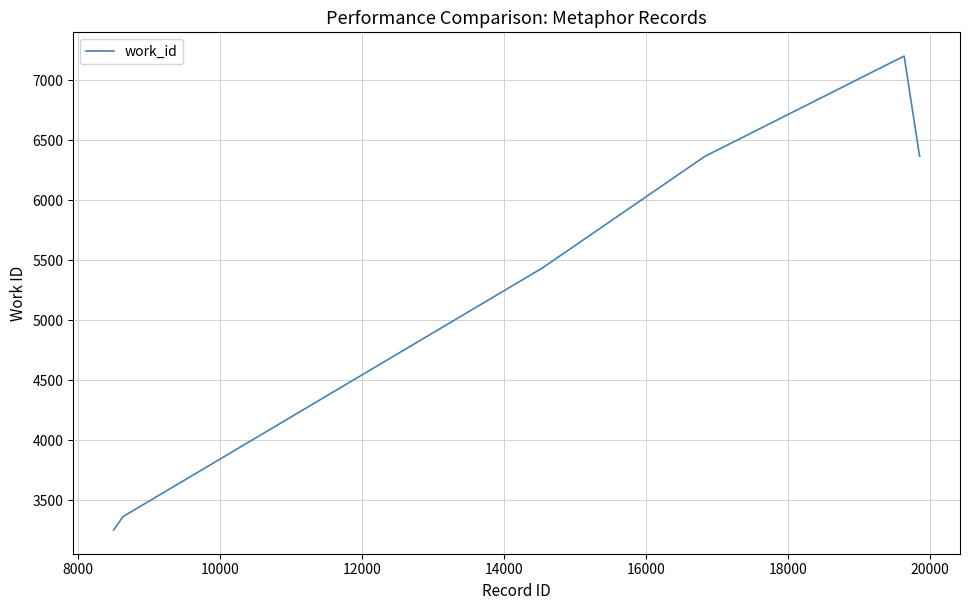

What is the sum of all values?

54370